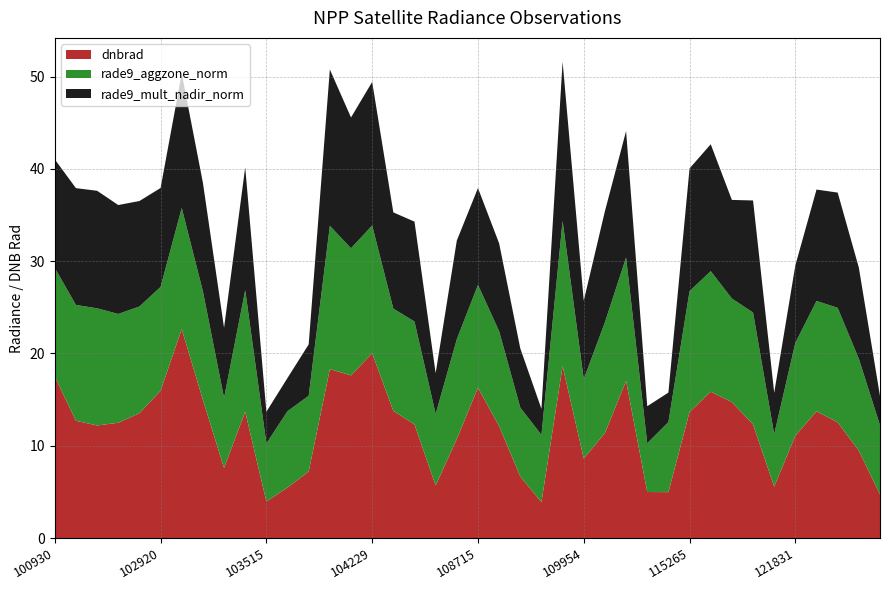

Reading left to right, list all the values displayed in this chart.

dnbrad: 100930=17.5	102551=12.7	102671=12.2	102792=12.5	102912=13.5	102920=16.0	103032=22.6	103040=15.0	103279=7.6	103397=13.7	103515=4.0	103524=5.5	103643=7.2	103761=18.3	104112=17.6	104229=20.0	104236=13.8	104355=12.3	107659=5.7	108015=10.7	108715=16.3	108729=12.1	108899=6.7	109595=3.9	109780=18.6	109954=8.6	110127=11.4	110299=17.0	114210=5.0	115015=5.0	115265=13.7	115378=15.8	115500=14.7	121308=12.3	121653=5.6	121831=11.1	122002=13.7	122178=12.5	122346=9.5	122723=4.7
rade9_aggzone_norm: 100930=11.8	102551=12.6	102671=12.7	102792=11.8	102912=11.6	102920=11.2	103032=13.1	103040=11.8	103279=7.6	103397=13.2	103515=6.3	103524=8.3	103643=8.2	103761=15.5	104112=13.8	104229=13.8	104236=11.1	104355=11.2	107659=7.7	108015=10.8	108715=11.1	108729=10.3	108899=7.5	109595=7.3	109780=15.7	109954=8.6	110127=12.0	110299=13.4	114210=5.3	115015=7.6	115265=13.1	115378=13.1	115500=11.2	121308=12.1	121653=5.7	121831=10.1	122002=12.0	122178=12.4	122346=10.0	122723=7.5
rade9_mult_nadir_norm: 100930=11.8	102551=12.7	102671=12.7	102792=11.8	102912=11.4	102920=10.7	103032=14.6	103040=11.8	103279=7.6	103397=13.3	103515=3.4	103524=3.6	103643=5.6	103761=16.9	104112=14.2	104229=15.6	104236=10.4	104355=10.8	107659=4.4	108015=10.7	108715=10.5	108729=9.5	108899=6.4	109595=2.8	109780=17.2	109954=8.5	110127=12.0	110299=13.7	114210=4.0	115015=3.2	115265=13.3	115378=13.7	115500=10.7	121308=12.1	121653=4.5	121831=8.4	122002=12.1	122178=12.5	122346=9.9	122723=3.2